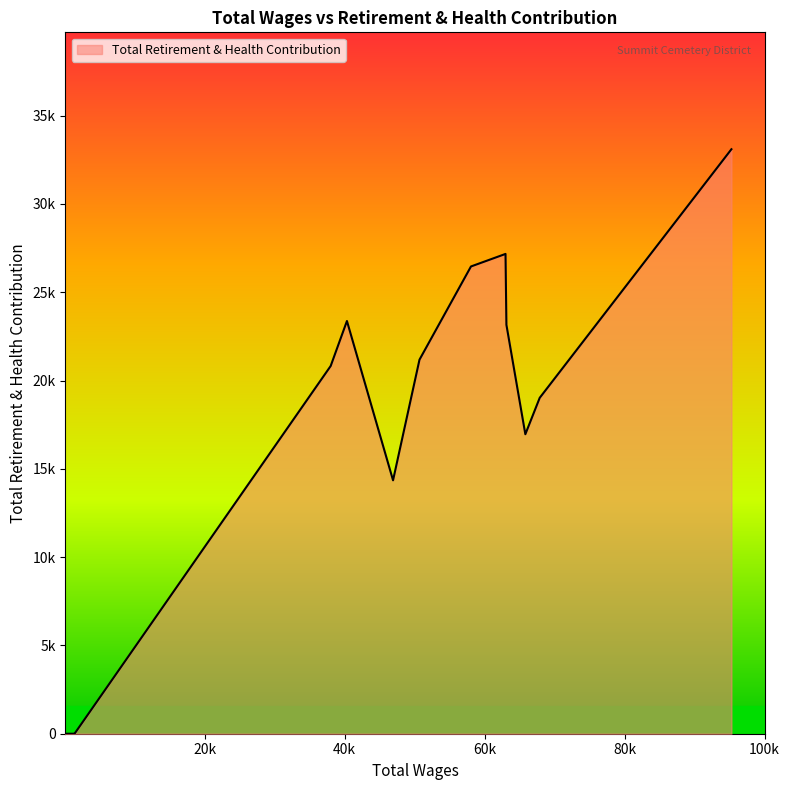

How many lines are shown in the chart?

1